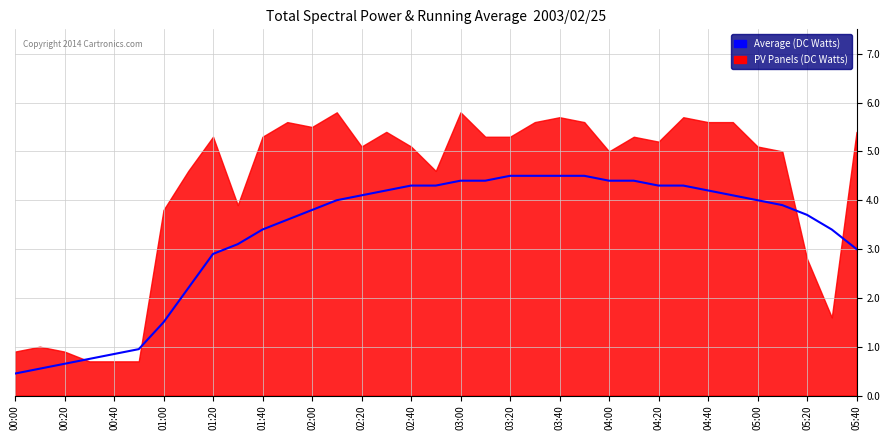

Is it true that the value at 03:40 is 4.5?

True